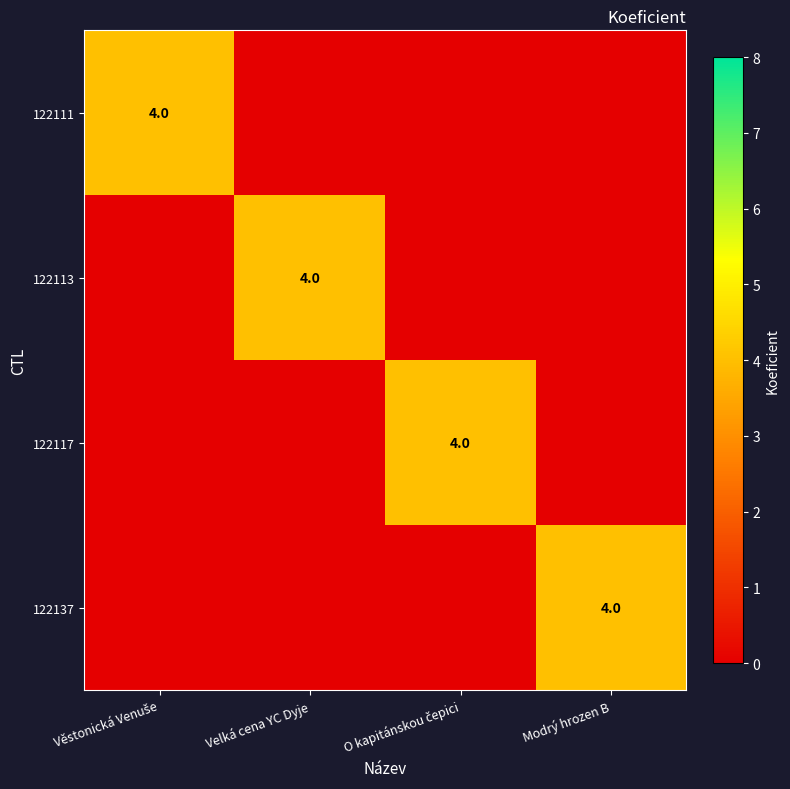

The value of 122113 at Velká cena YC Dyje is 4. True or false?

True